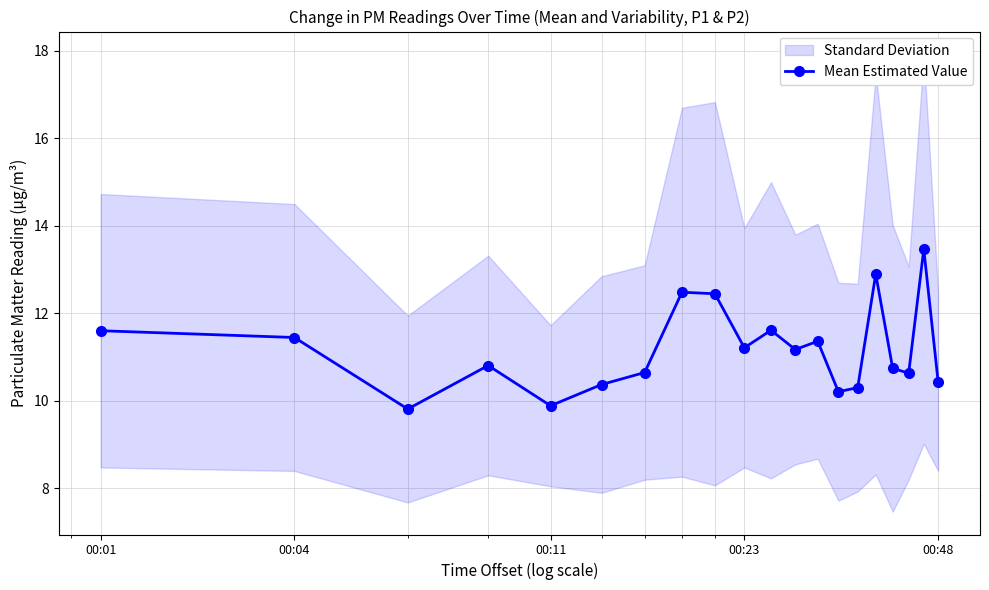

What is the highest value of the Mean Estimated Value series?

13.5